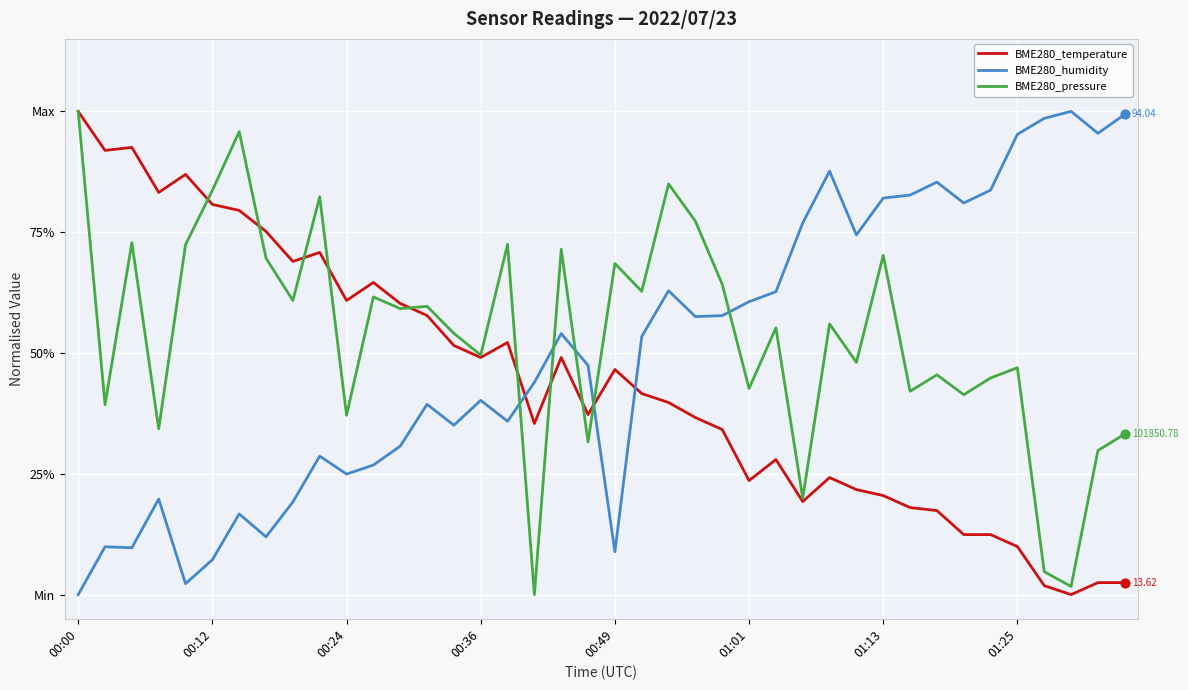

Which series has the largest total across all categories?

BME280_pressure